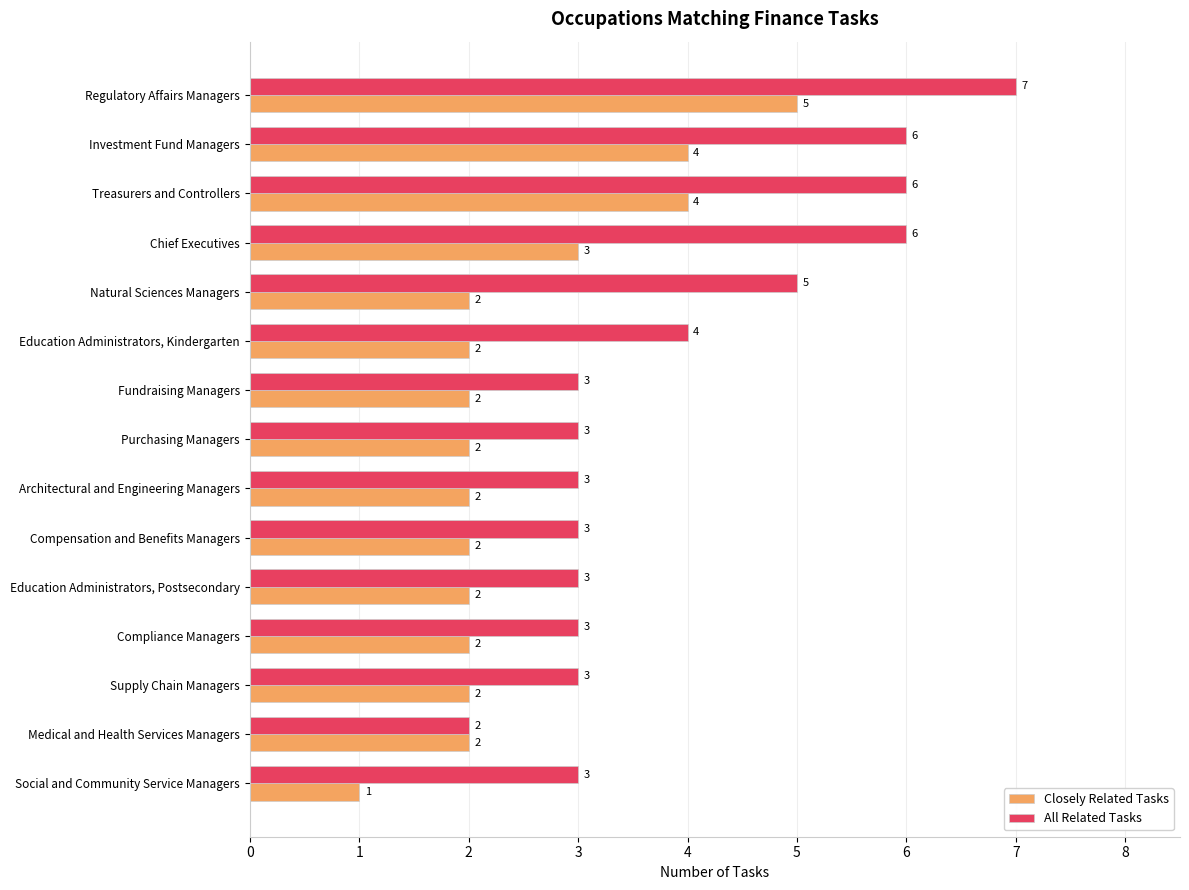

What is the sum of all All Related Tasks values?

60